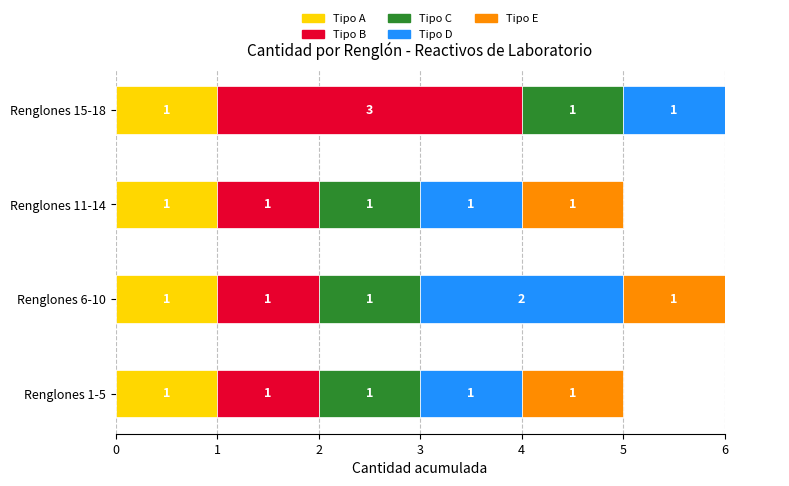

Is it true that Tipo D equals 2.0 at Renglones 6-10?

True